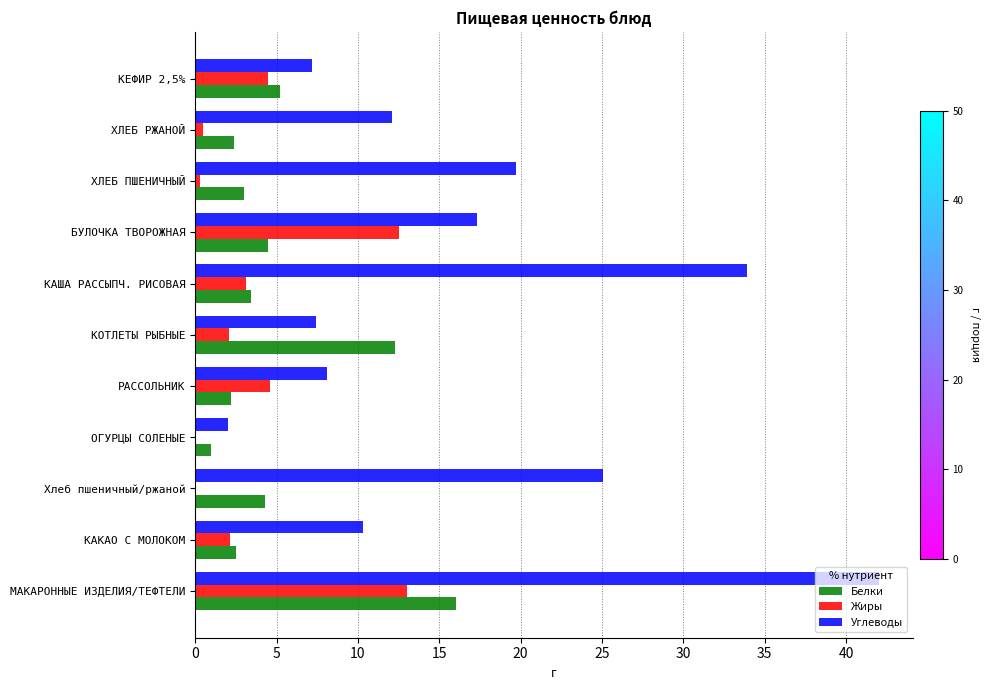

Which series changed the most between БУЛОЧКА ТВОРОЖНАЯ and КЕФИР 2,5%?

Углеводы